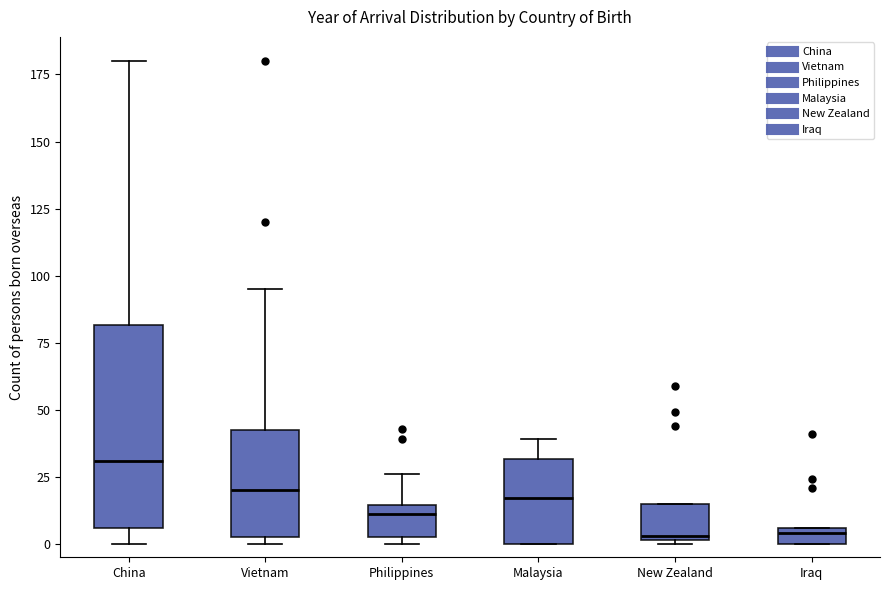

Where is the lower edge of the box for Iraq on the y-axis? The values are not printed on the chart, so give them approximately, as read against the axis.

0